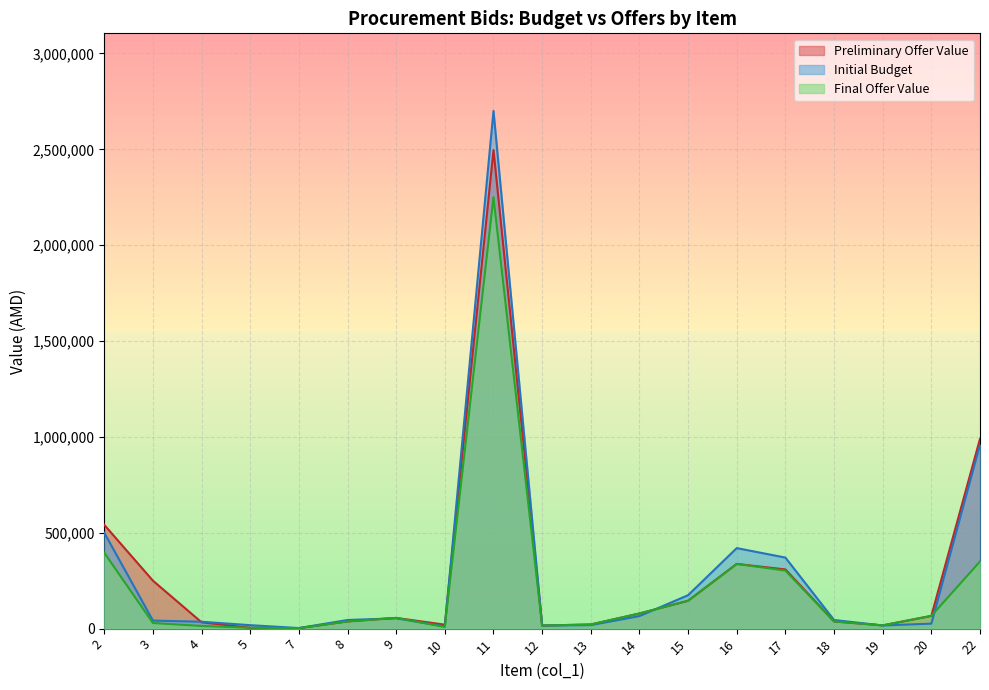

The Preliminary Offer Value series shows 24788.7 at 8. True or false?

False